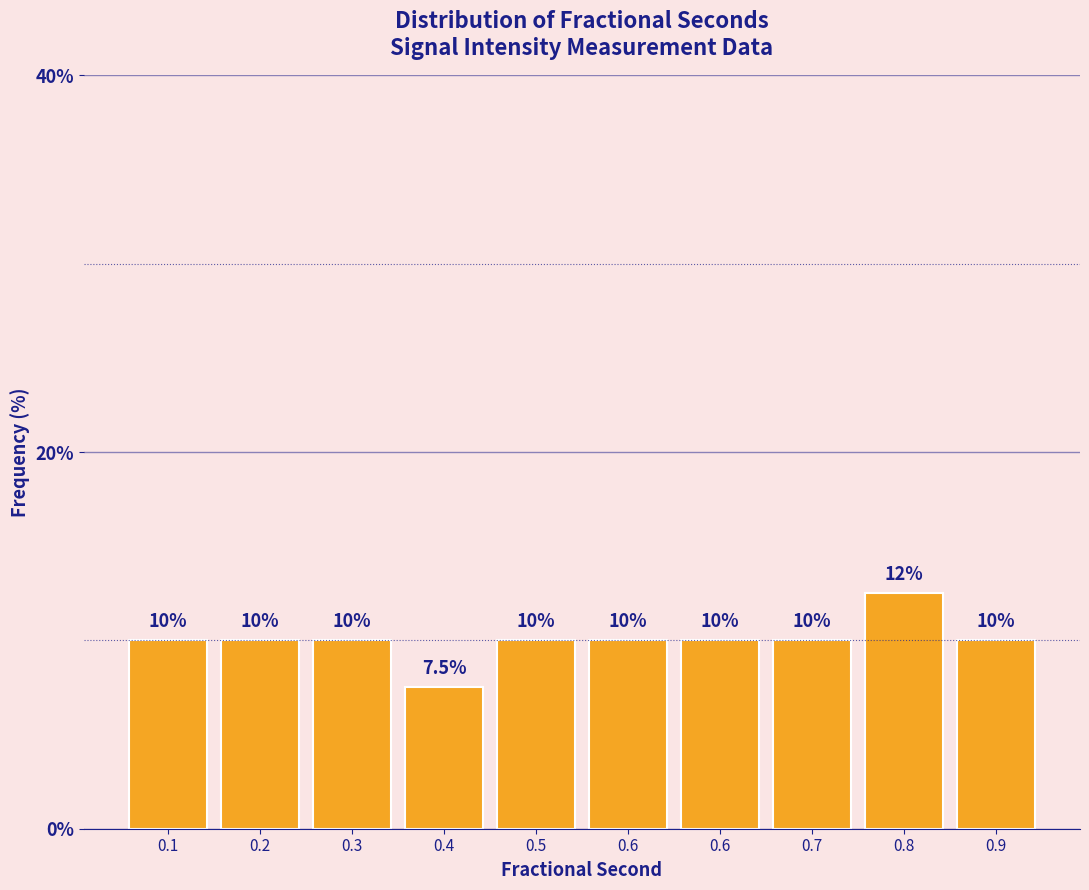

How many bars are there in total?

10